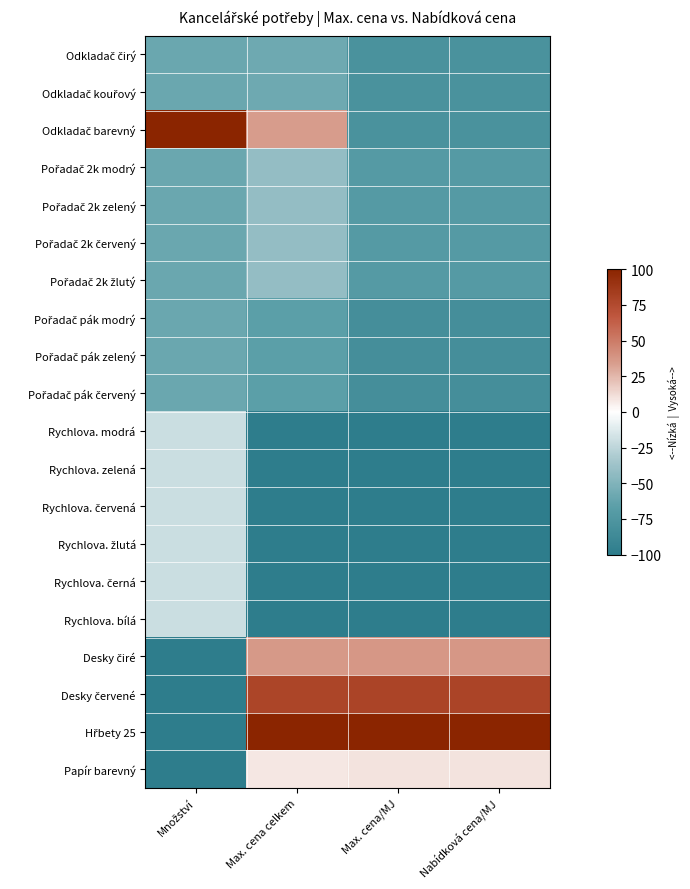

At which category is the sum across all series the highest?

Max. cena celkem